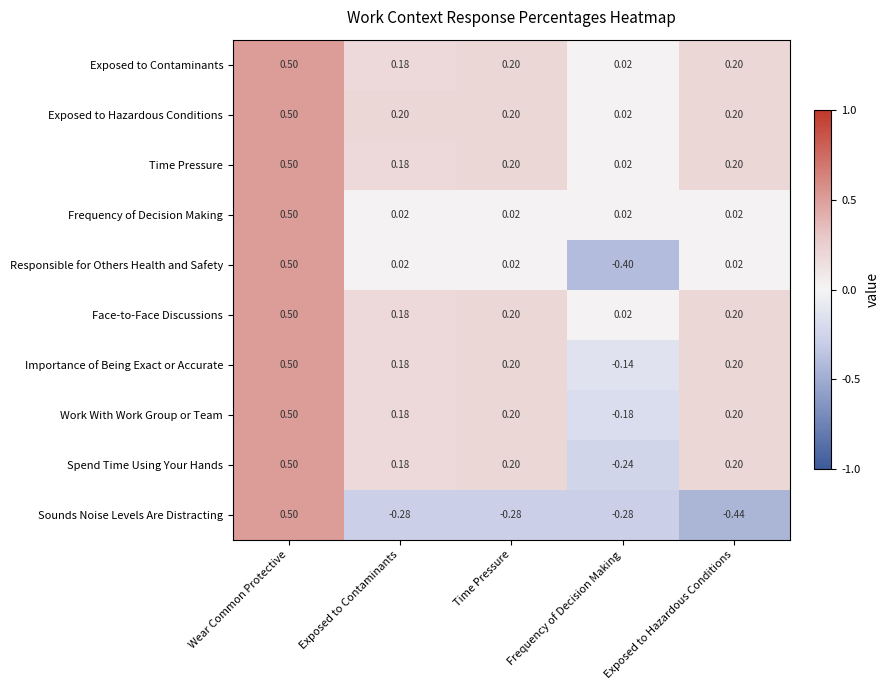

Which series changed the most between Wear Common Protective and Exposed to Hazardous Conditions?

Sounds Noise Levels Are Distracting